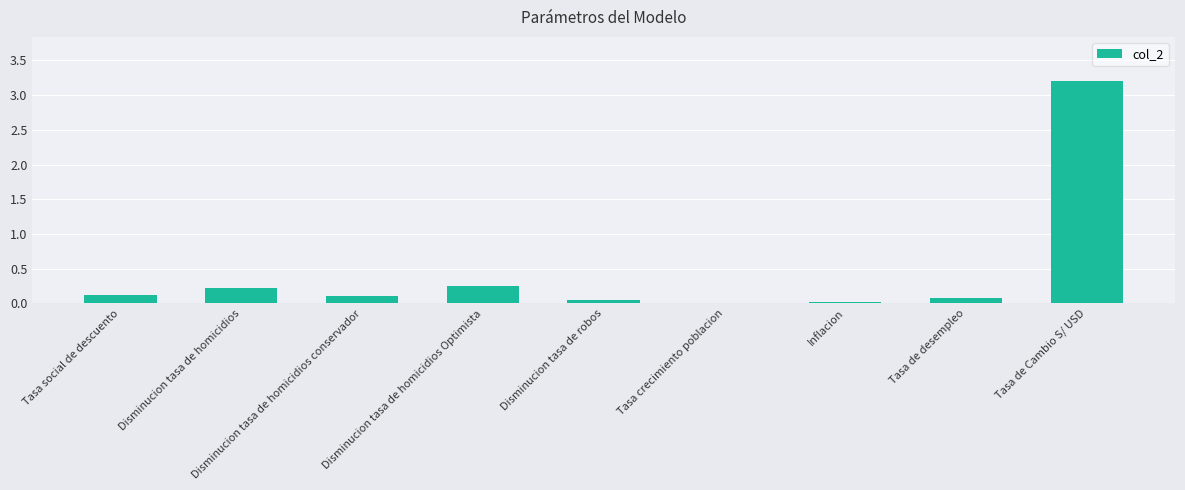

What is the change in value from Tasa social de descuento to Tasa de Cambio S/ USD?

+3.1